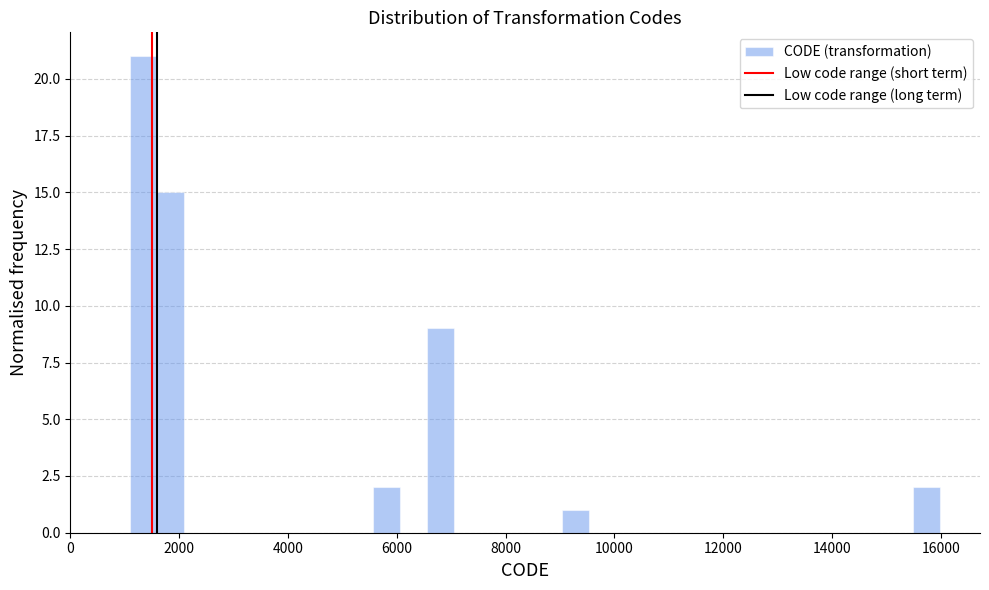

Around what value on the x-axis is the tallest bar? Give the approximate position of its centre, as read against the axis.

1400